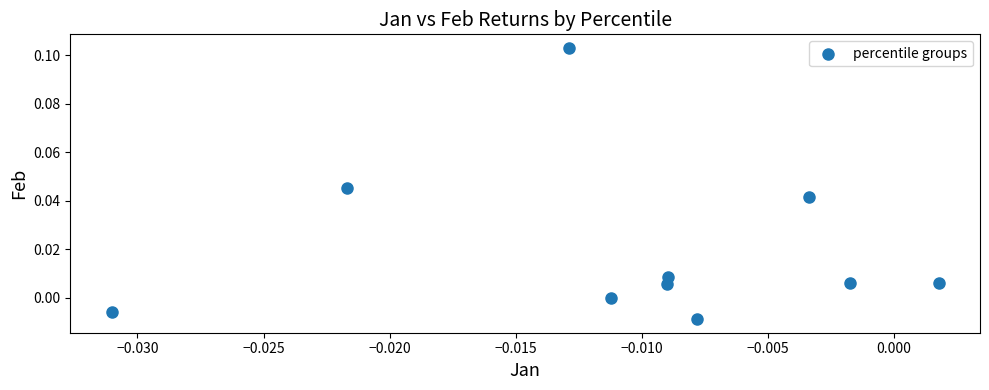

How many data points are displayed?

10